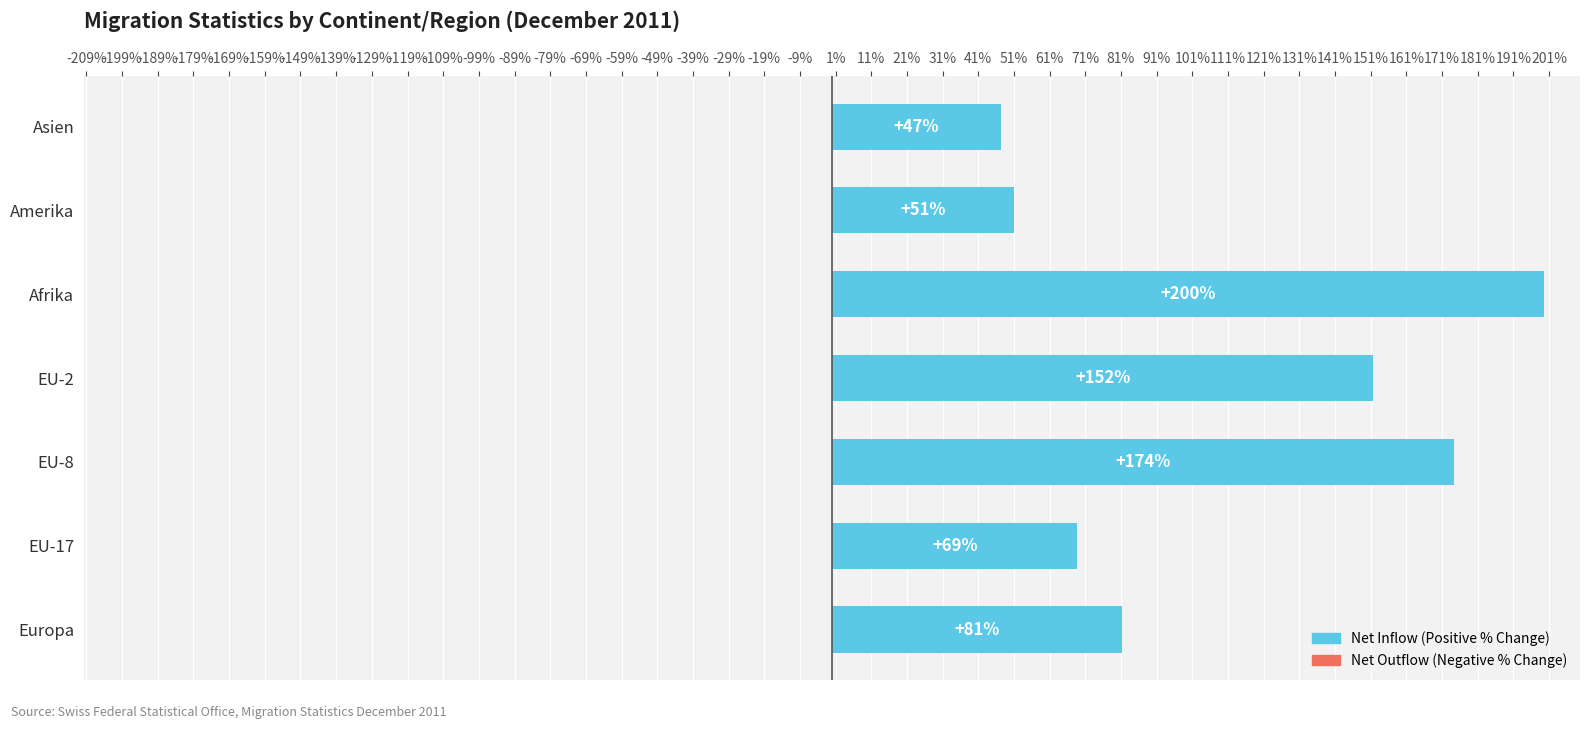

Count the number of values greater than 81.

4